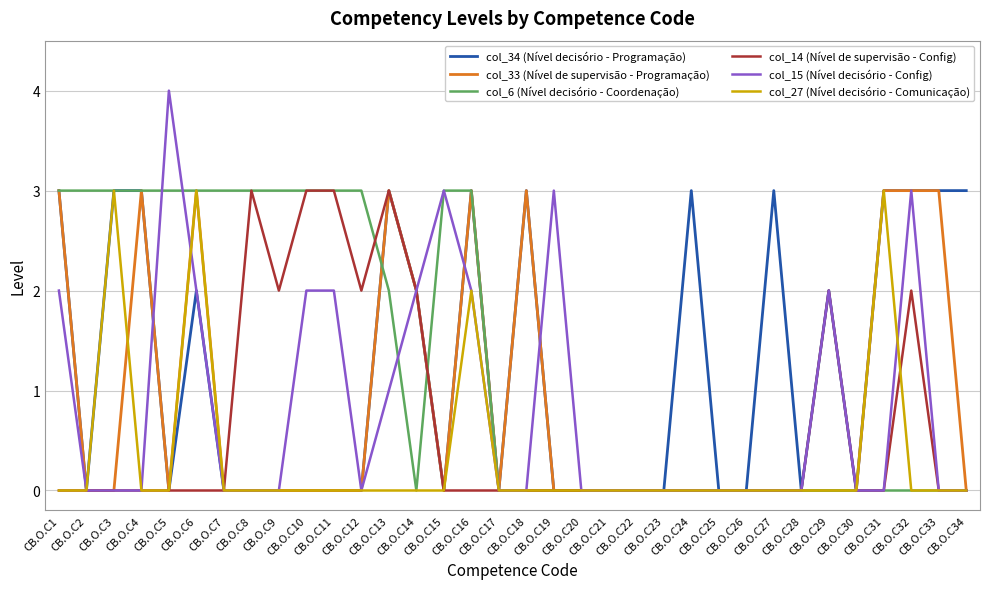

Which series has the widest spread of values?

col_15 (Nível decisório - Config)